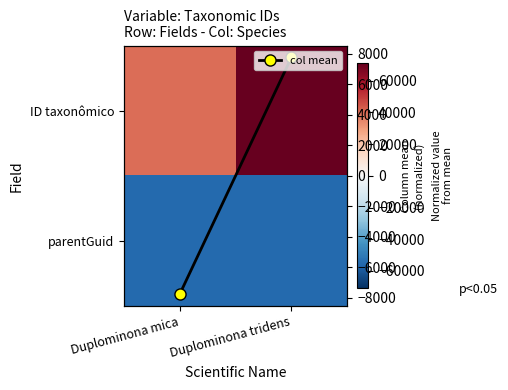

Which category has the highest value across all series?

Duplominona tridens